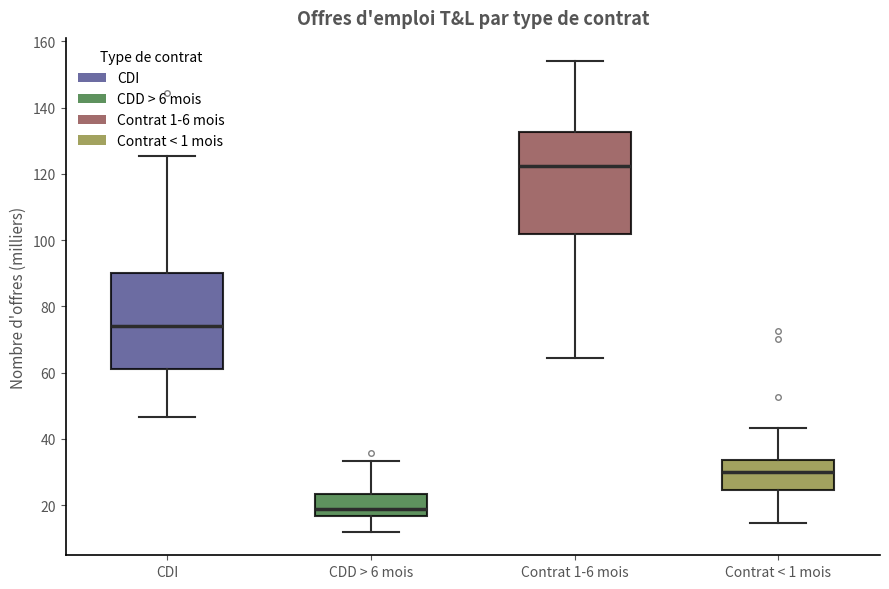

Which box has the lowest median line?

CDD > 6 mois